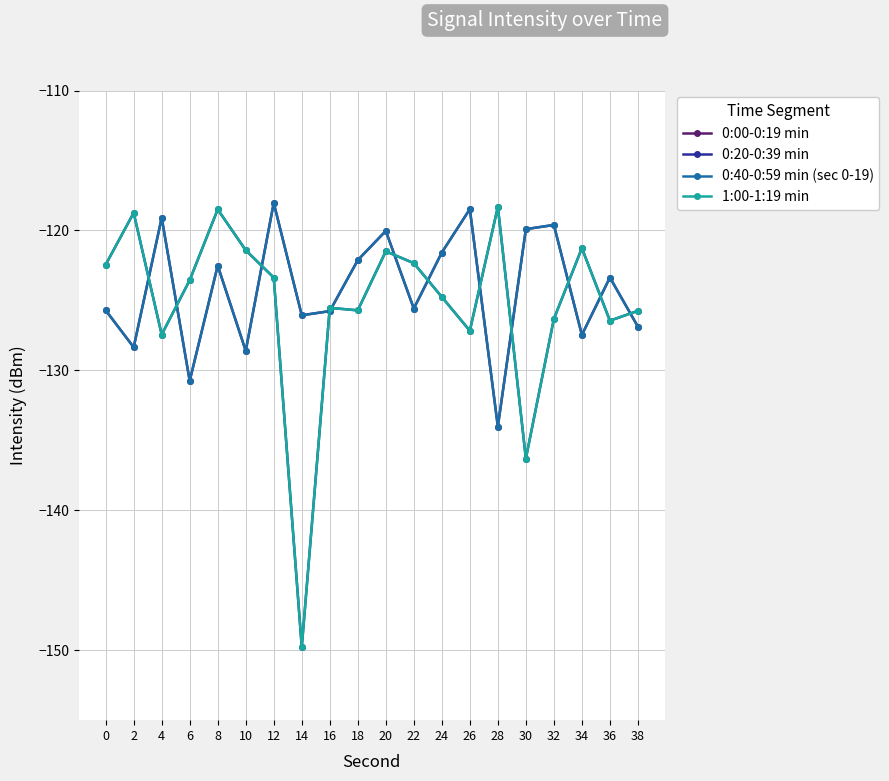

Which category has the highest value in the 1:00-1:19 min series?

28